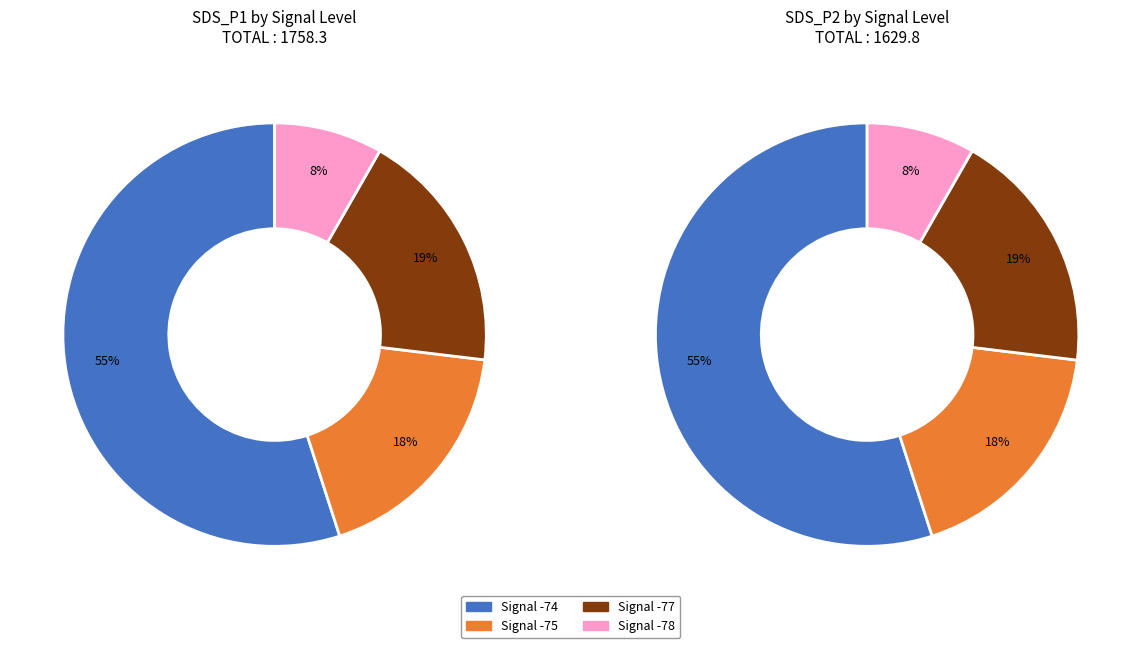

Between 1 and 4, which series saw the biggest shift?

SDS_P1